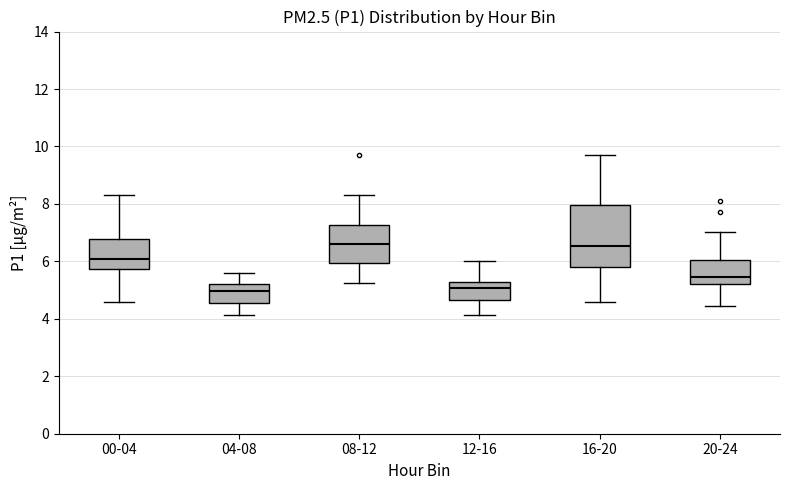

Reading left to right, read every box against the y-axis: the position of its median line, the range the box covers, and the ends of its whiskers. The values are not printed on the chart, so give them approximately, as read against the axis.

00-04: median 6.0, box 5.8 to 6.8, whiskers 4.6 to 8.4
04-08: median 5.0, box 4.6 to 5.2, whiskers 4.2 to 5.6
08-12: median 6.6, box 6.0 to 7.2, whiskers 5.2 to 8.4
12-16: median 5.0, box 4.6 to 5.2, whiskers 4.2 to 6.0
16-20: median 6.6, box 5.8 to 8.0, whiskers 4.6 to 9.8
20-24: median 5.4, box 5.2 to 6.0, whiskers 4.4 to 7.0